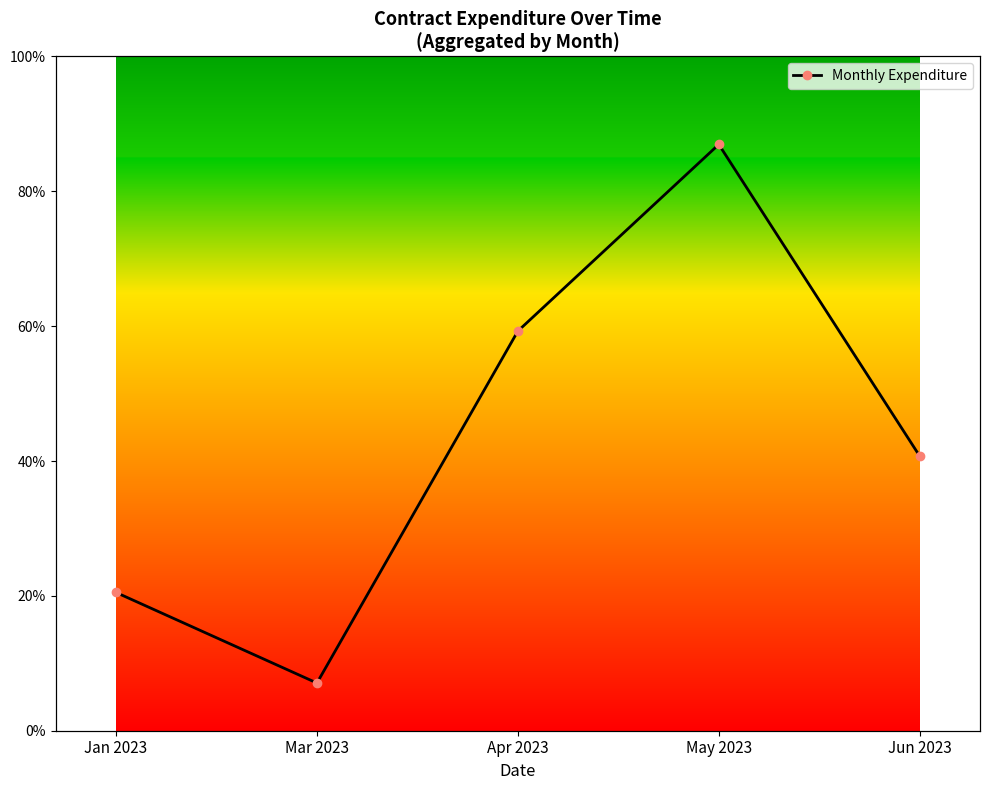

True or false: there are more than 2 points higher than both neighbors.

False